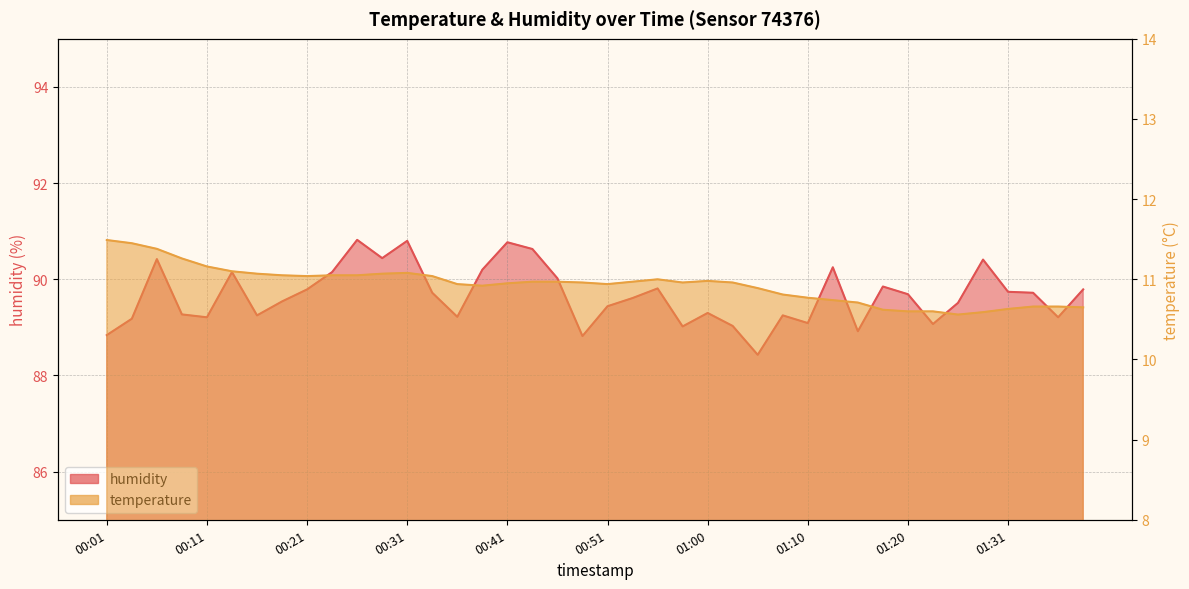

In humidity, how many points are lower than both neighbors (excluding endpoints)?

11